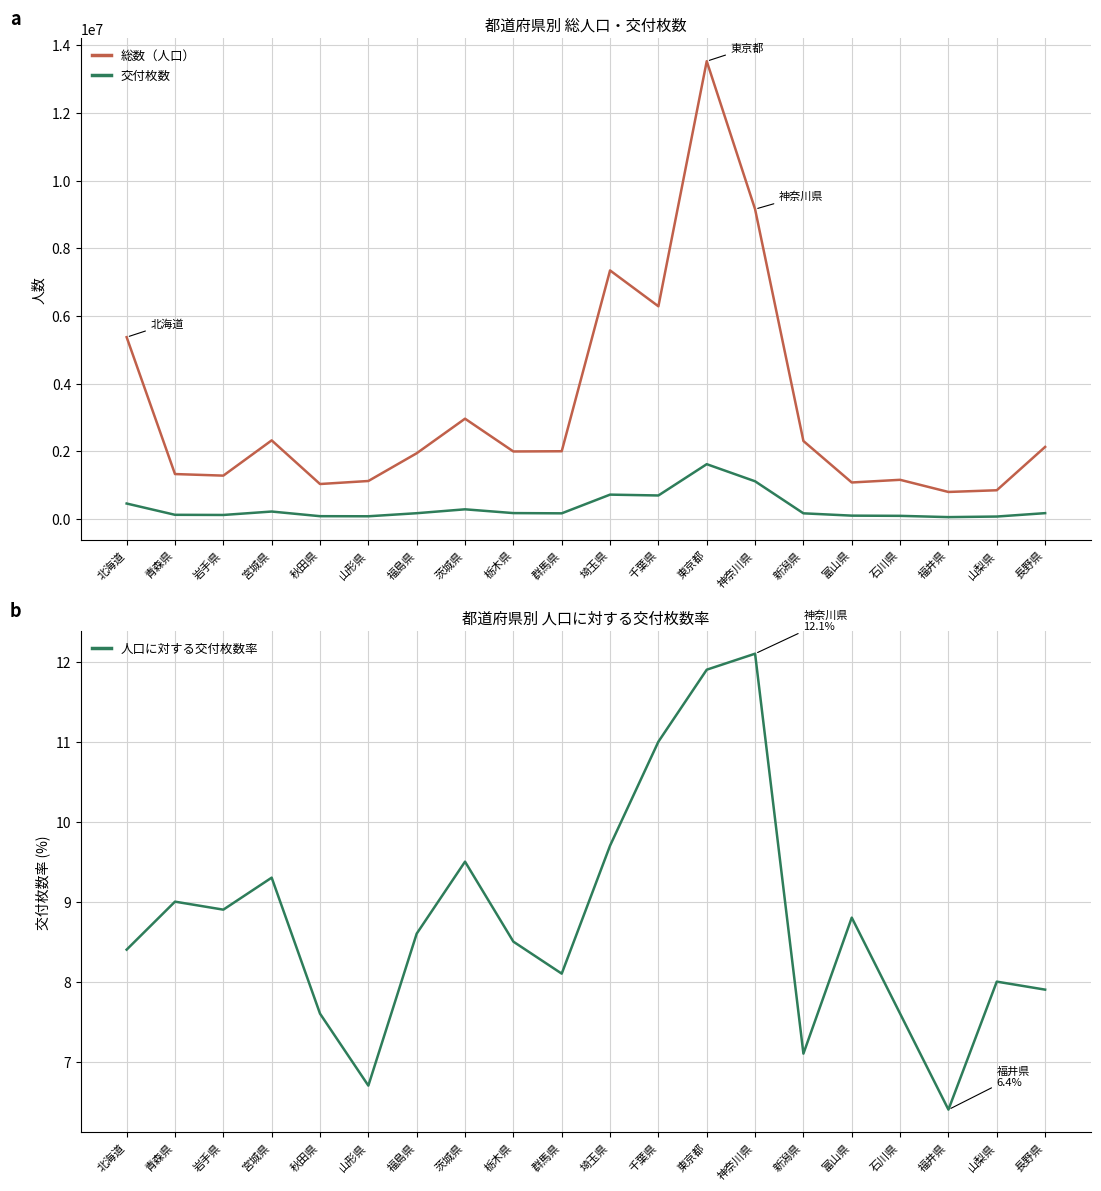

What is the difference between the highest and lowest values at 東京都?

13530041.1